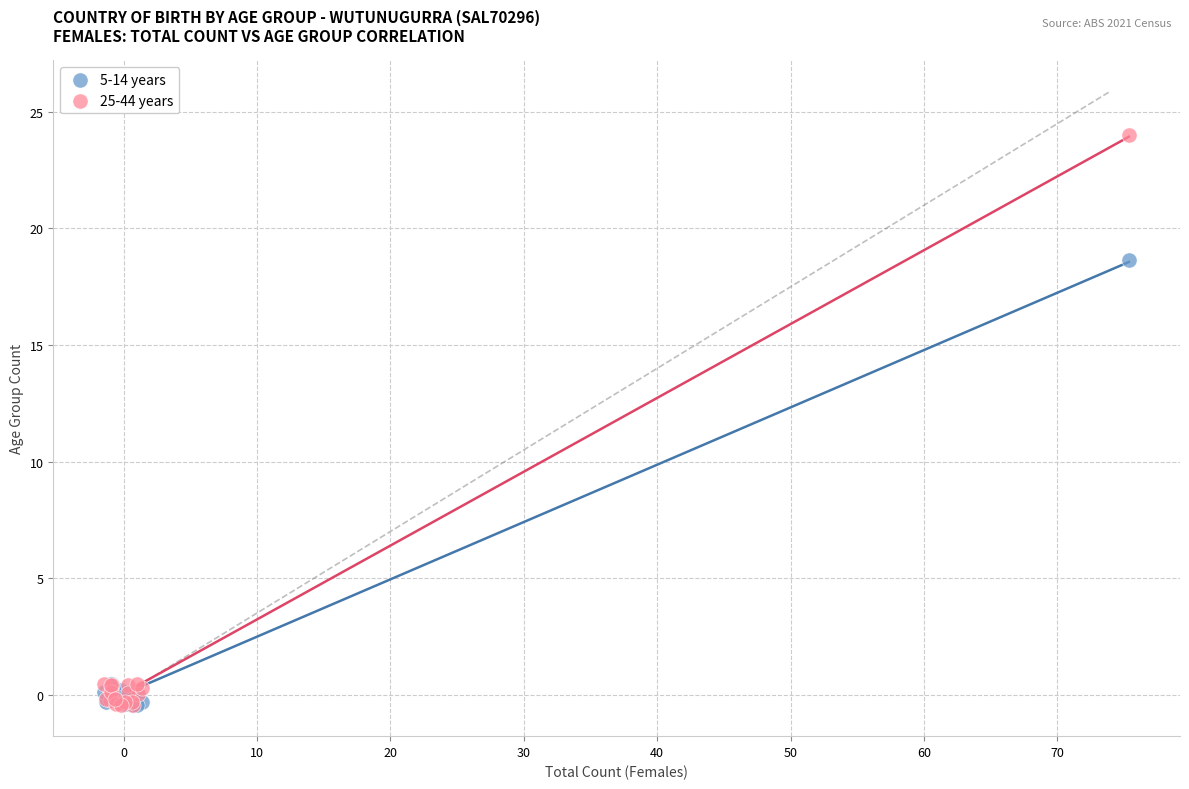

What are all the series names shown in the legend?

5-14 years, 25-44 years